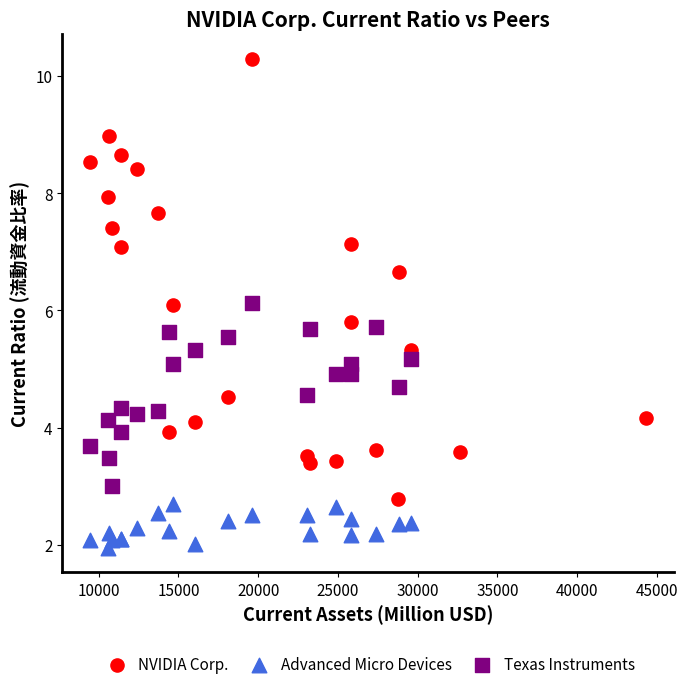

What are all the series names shown in the legend?

NVIDIA Corp., Advanced Micro Devices, Texas Instruments